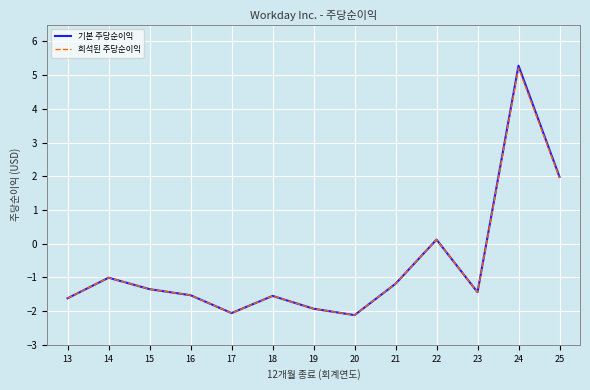

Which series has the largest range (max minus min)?

기본 주당순이익